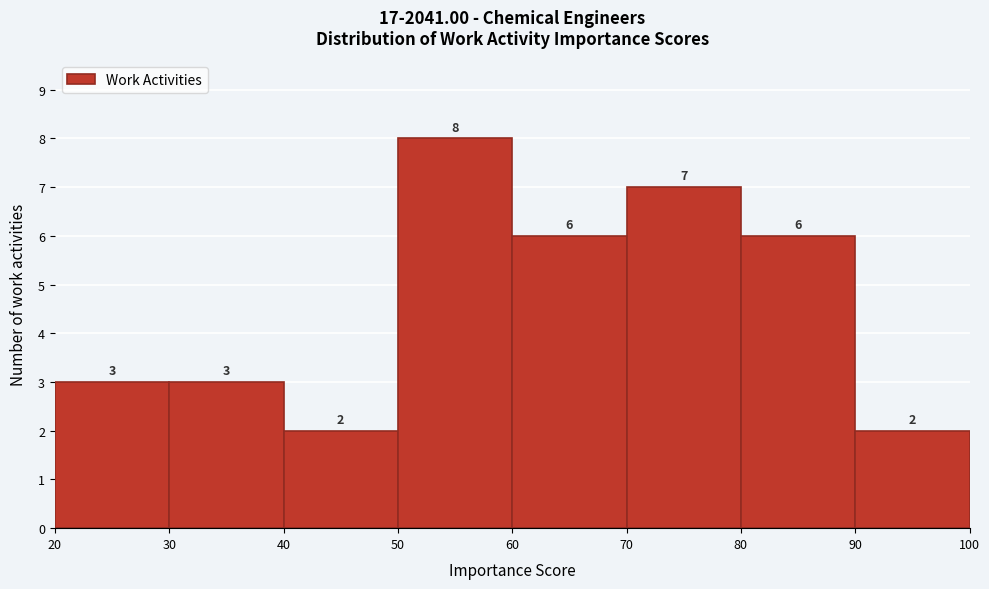

How tall is the bar that spans 50 to 60 on the x-axis?

8